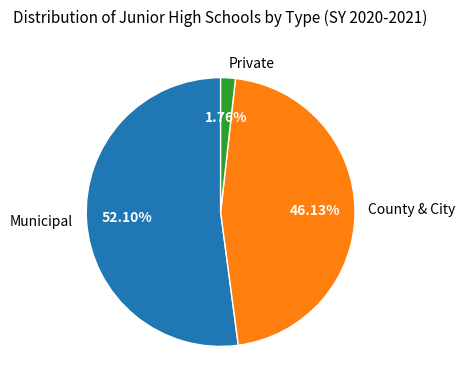

Do County & City and Private together represent more than half of the pie?

No